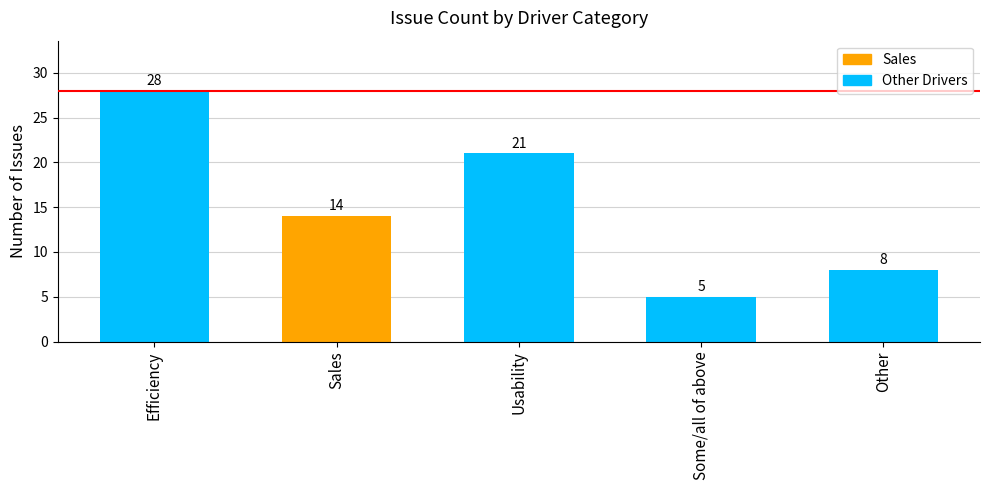

List the labels in order of value, smallest first.

Some/all of above, Other, Sales, Usability, Efficiency